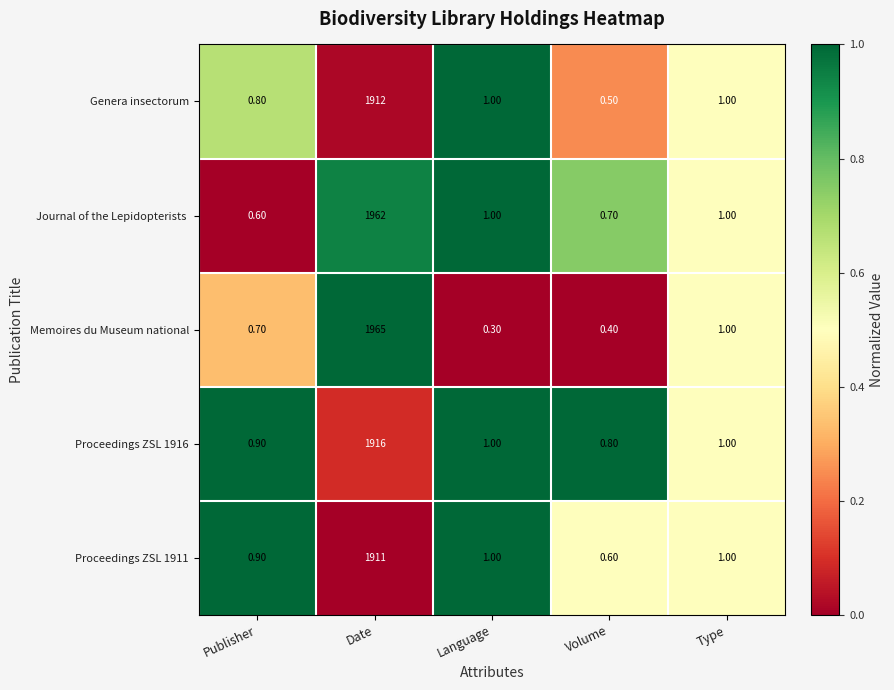

Where does the Genera insectorum series first go above 1?

Date